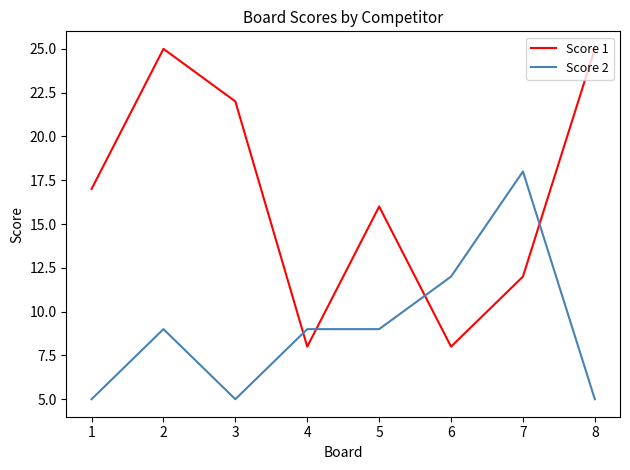

Reading left to right, list all the values displayed in this chart.

Score 1: 1=17	2=25	3=22	4=8	5=16	6=8	7=12	8=25
Score 2: 1=5	2=9	3=5	4=9	5=9	6=12	7=18	8=5